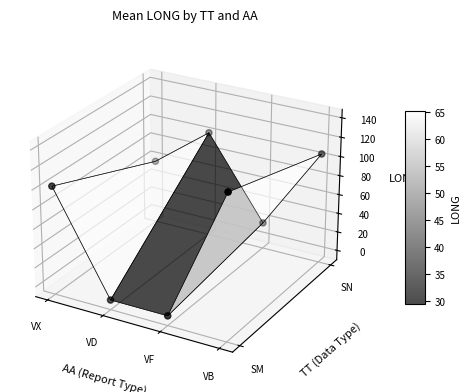

The value at 5 is 0.1. True or false?

False